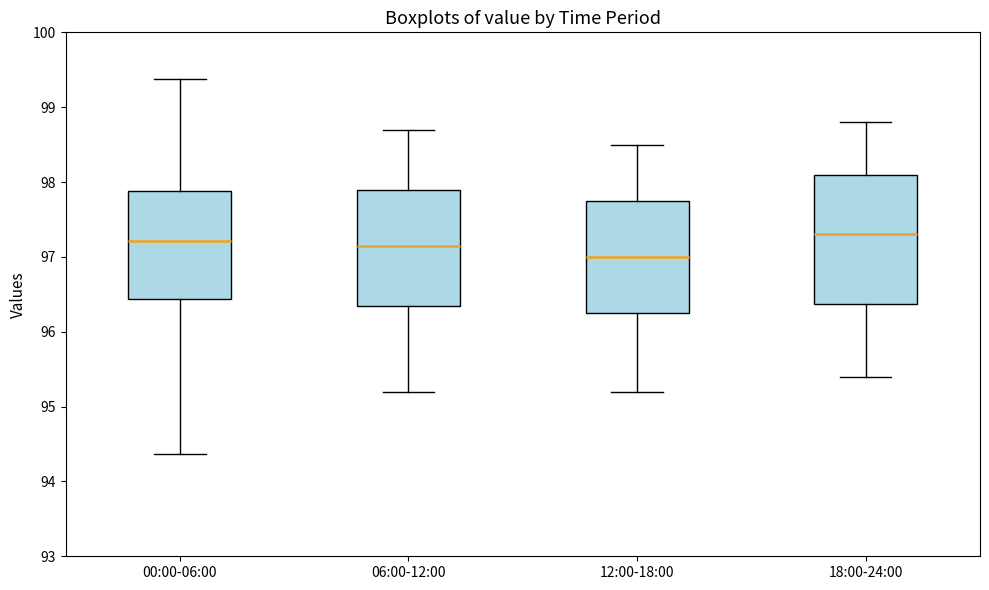

Reading left to right, transcribe this box plot: for each box, give where its median line is, the range the box spans, and where its two whiskers end, as read against the y-axis. The values are not printed on the chart, so give them approximately, as read against the axis.

00:00-06:00: median 97.2, box 96.4 to 97.9, whiskers 94.4 to 99.4
06:00-12:00: median 97.2, box 96.4 to 97.9, whiskers 95.2 to 98.7
12:00-18:00: median 97.0, box 96.3 to 97.8, whiskers 95.2 to 98.5
18:00-24:00: median 97.3, box 96.4 to 98.1, whiskers 95.4 to 98.8